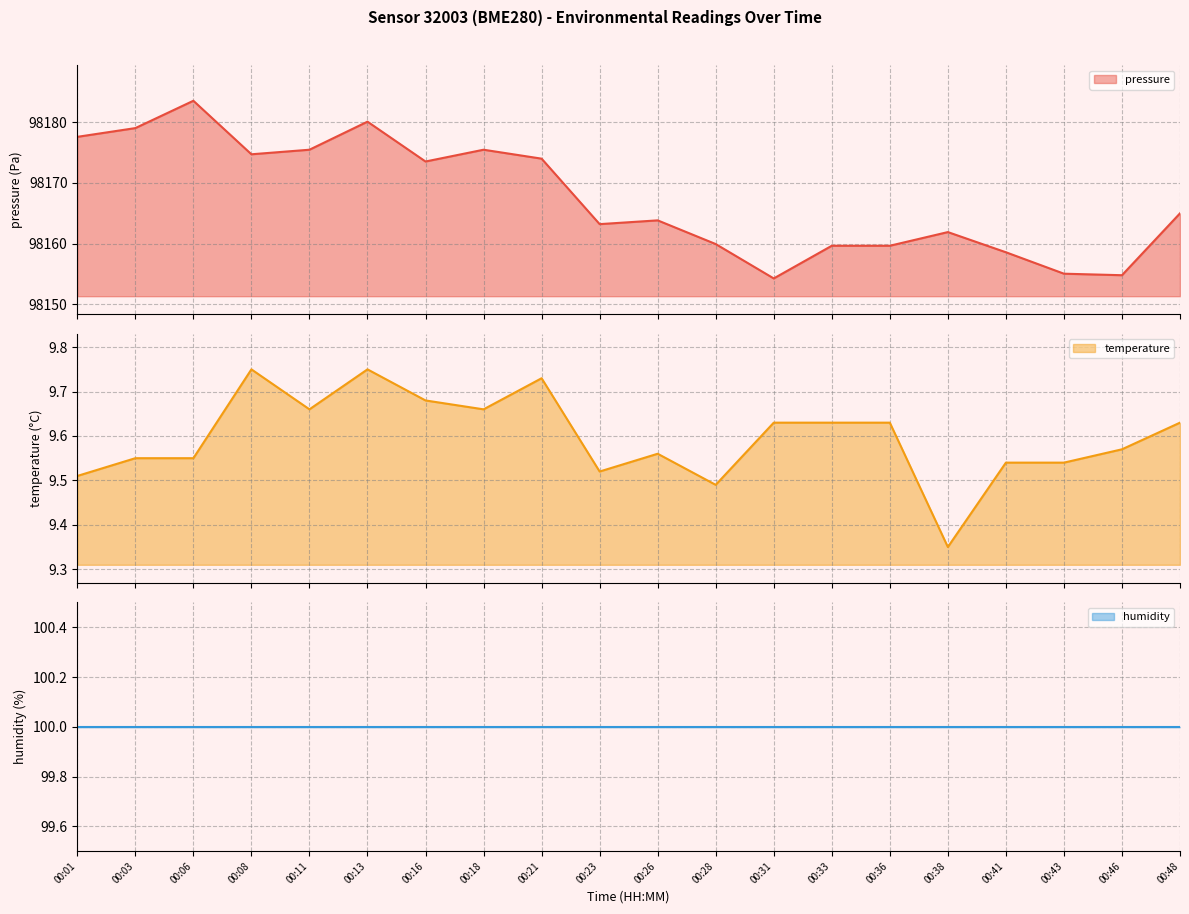

Does the chart display data point markers on the line(s)?

No